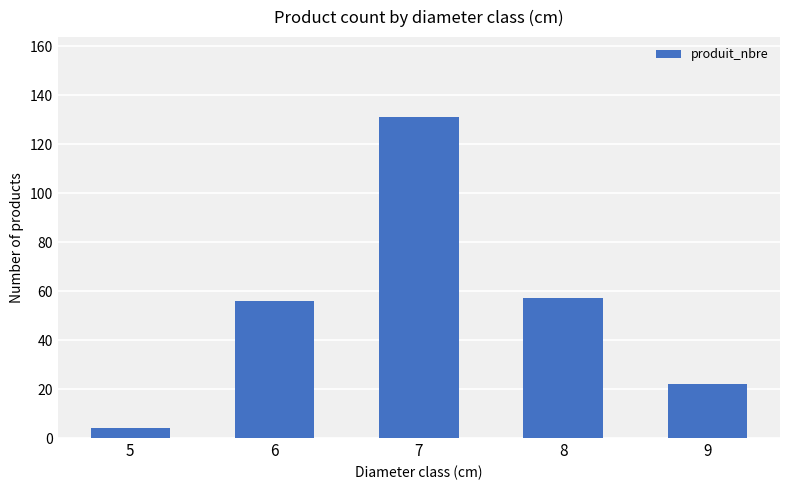

What is the sum of the values at 7 and 5?

135